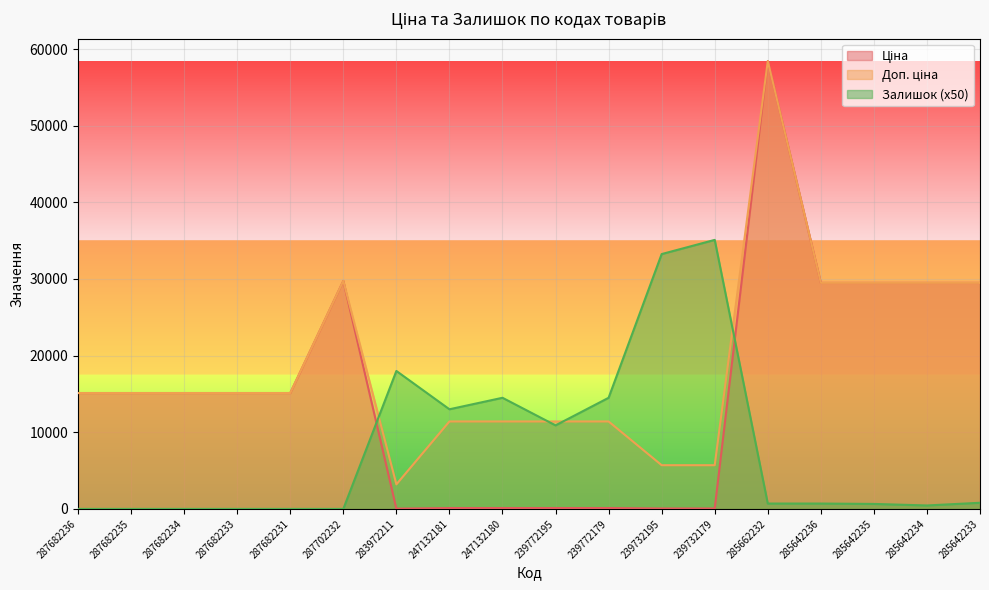

The Ціна series shows 114.1 at 239772195. True or false?

True